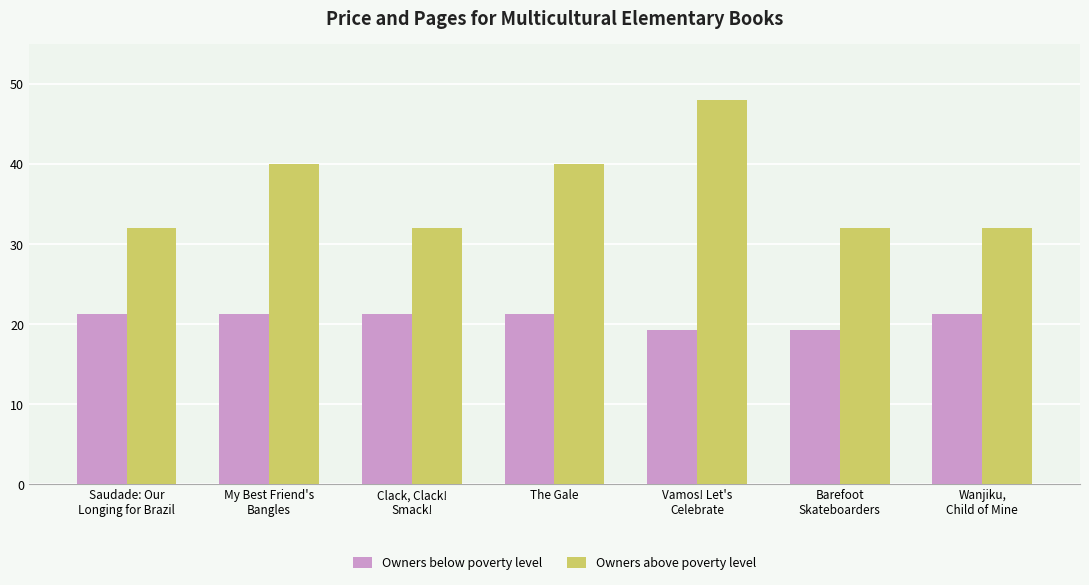

Count the Owners above poverty level values in the range 32 to 40.

6